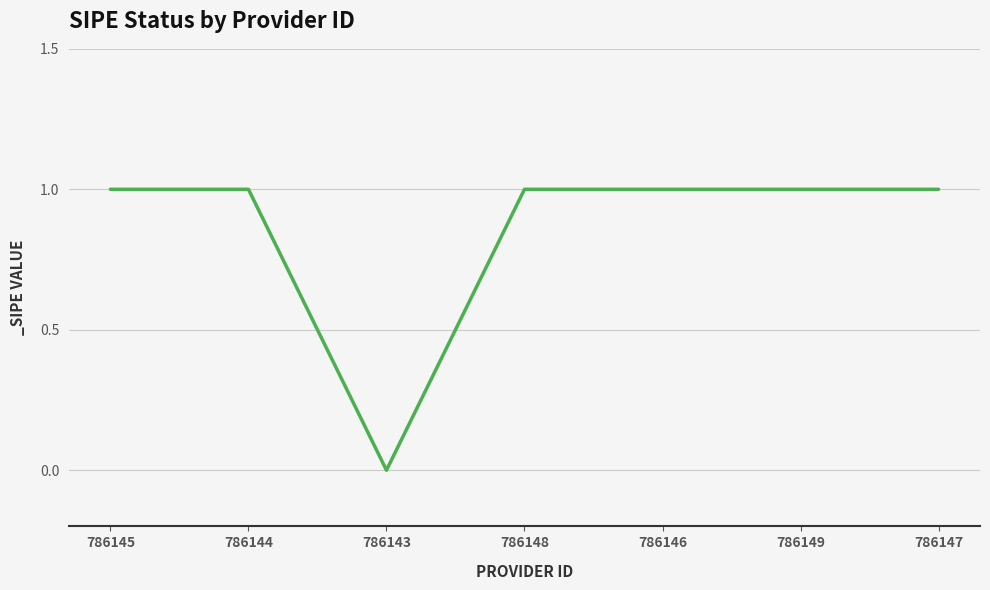

What position from the left is 786147?

7